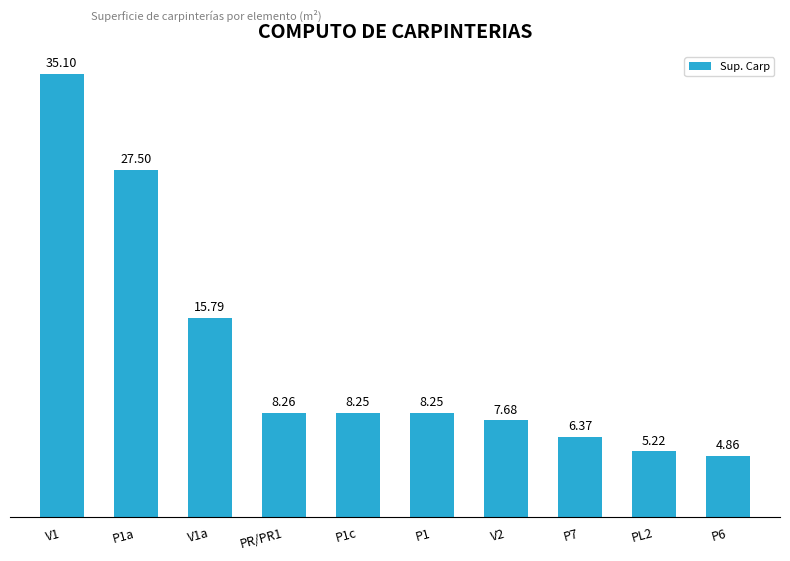

How many values are below 8?

4